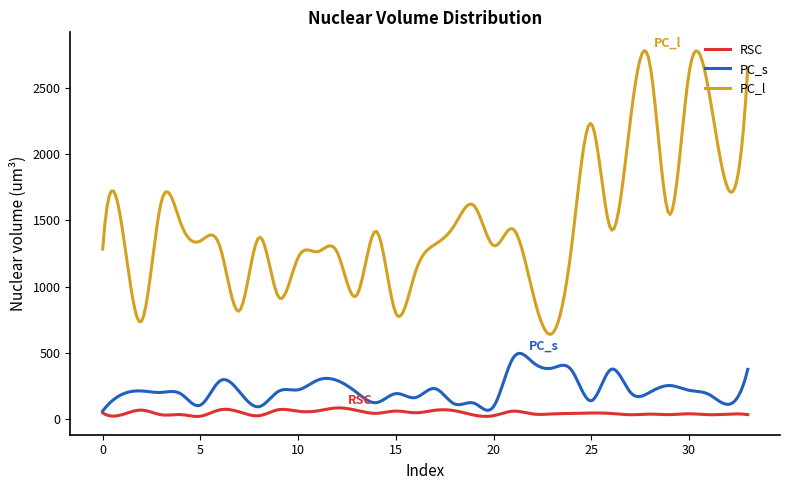

What is the smallest value displayed?

18.7